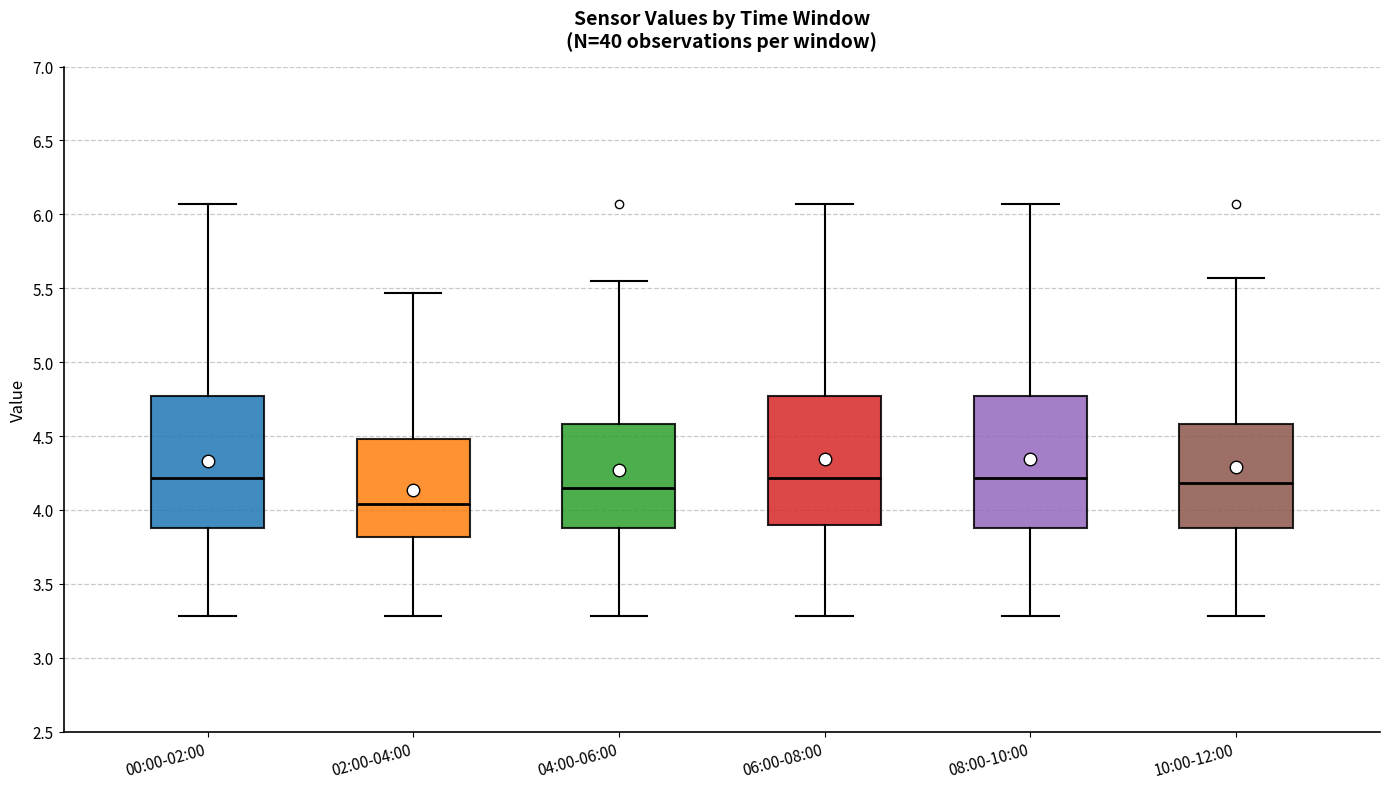

Reading left to right, transcribe this box plot: for each box, give where its median line is, the range the box spans, and where its two whiskers end, as read against the y-axis. The values are not printed on the chart, so give them approximately, as read against the axis.

00:00-02:00: median 4.20, box 3.90 to 4.75, whiskers 3.30 to 6.05
02:00-04:00: median 4.05, box 3.80 to 4.50, whiskers 3.30 to 5.45
04:00-06:00: median 4.15, box 3.90 to 4.60, whiskers 3.30 to 5.55
06:00-08:00: median 4.20, box 3.90 to 4.75, whiskers 3.30 to 6.05
08:00-10:00: median 4.20, box 3.90 to 4.75, whiskers 3.30 to 6.05
10:00-12:00: median 4.20, box 3.90 to 4.60, whiskers 3.30 to 5.55